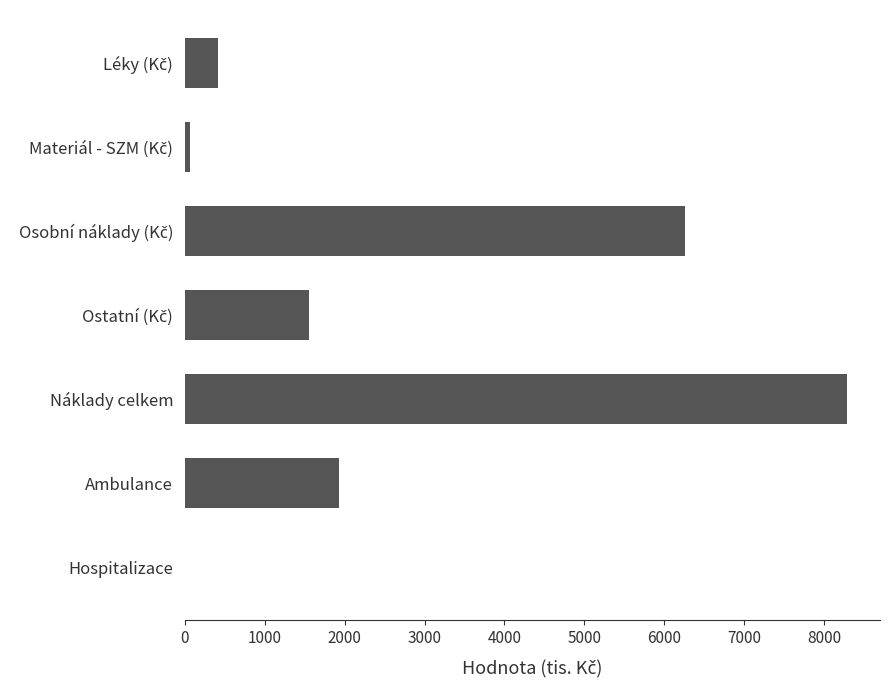

What is the sum of all values?

18503.9